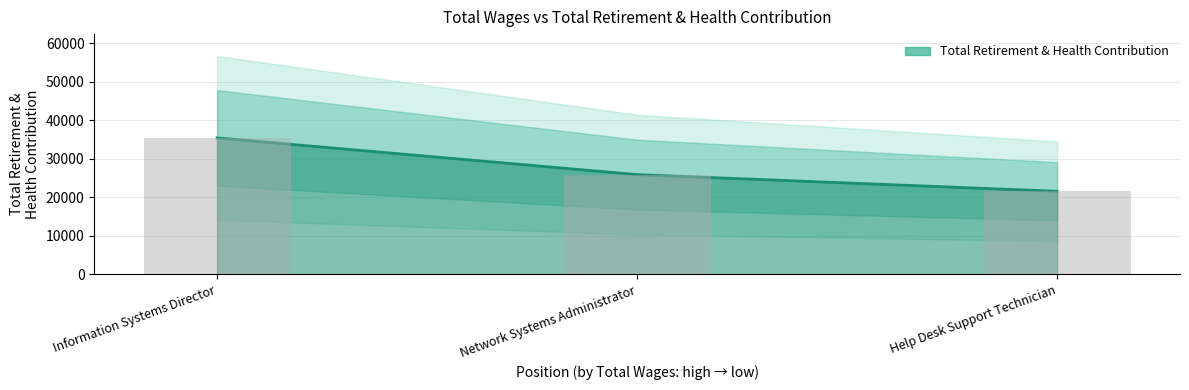

What is the average value?

27626